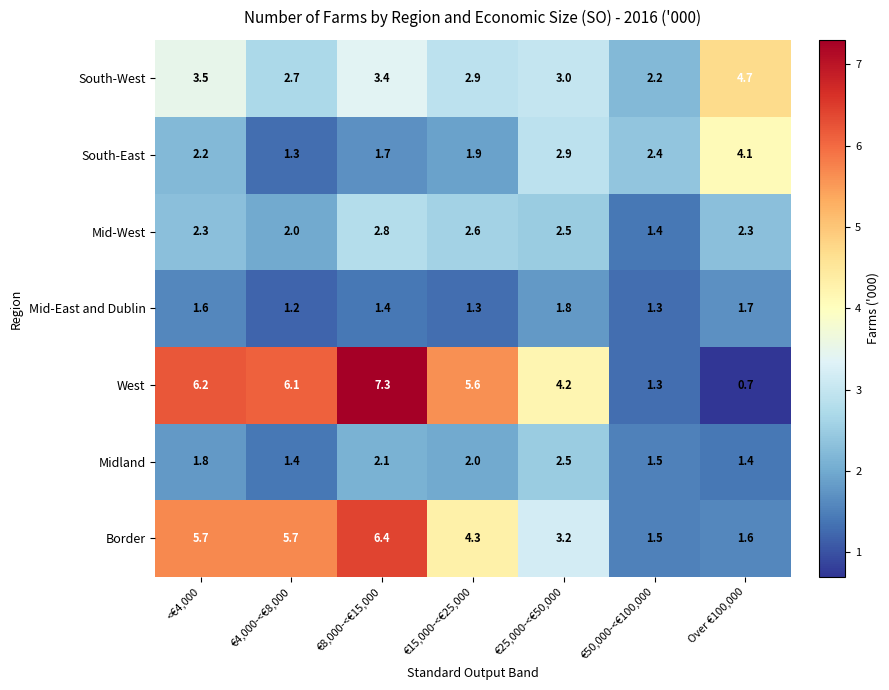

At how many categories does at least one series exceed 6?

3